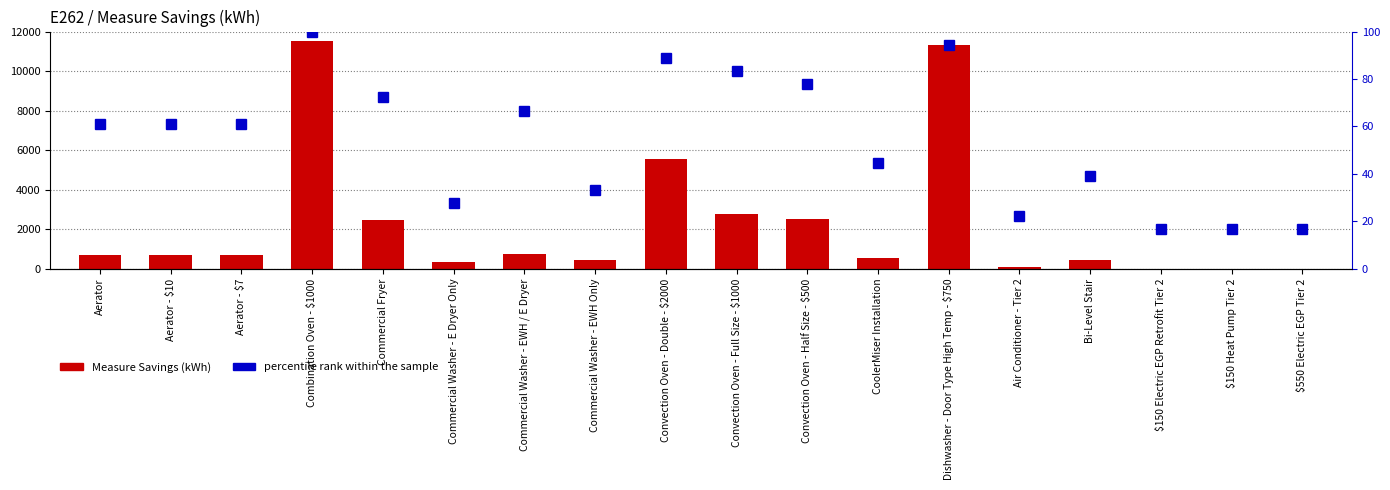

What is the value of the Measure Savings (kWh) bar at the 5th from the left?

2449.0